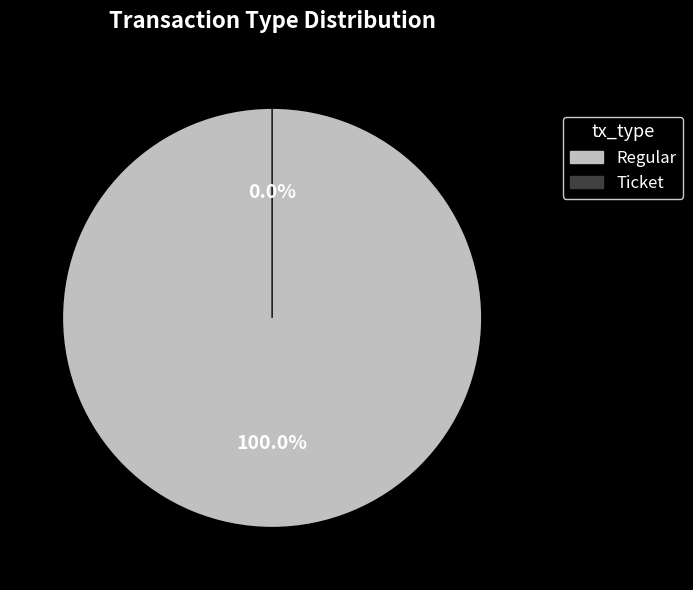

True or false: Regular accounts for 92% of the total.

False